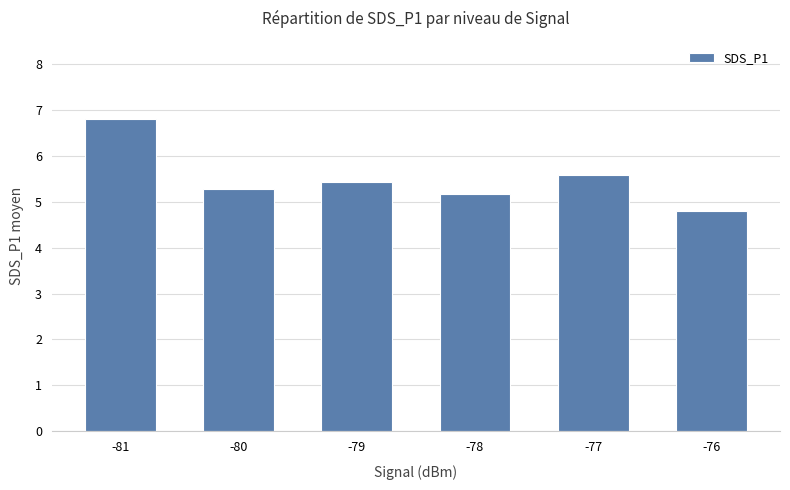

The chart shows a value of 9.0 at -80. True or false?

False